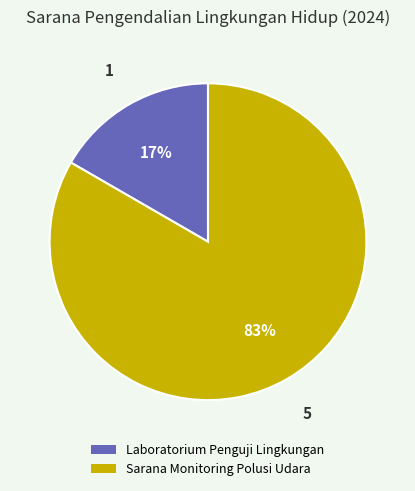

What percentage is the Sarana Monitoring Polusi Udara slice, to the nearest percent?

83%